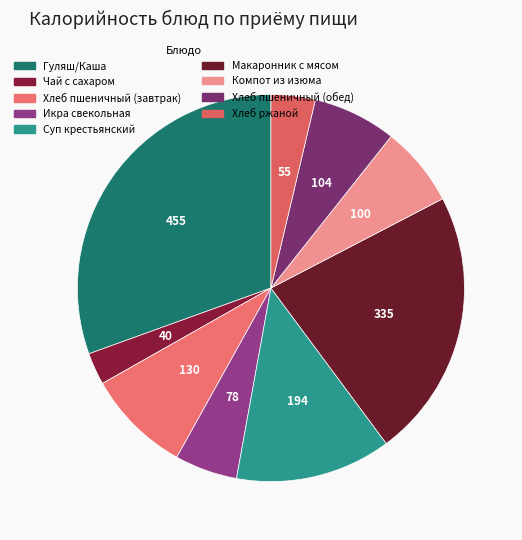

Count the number of slices in the pie.

9